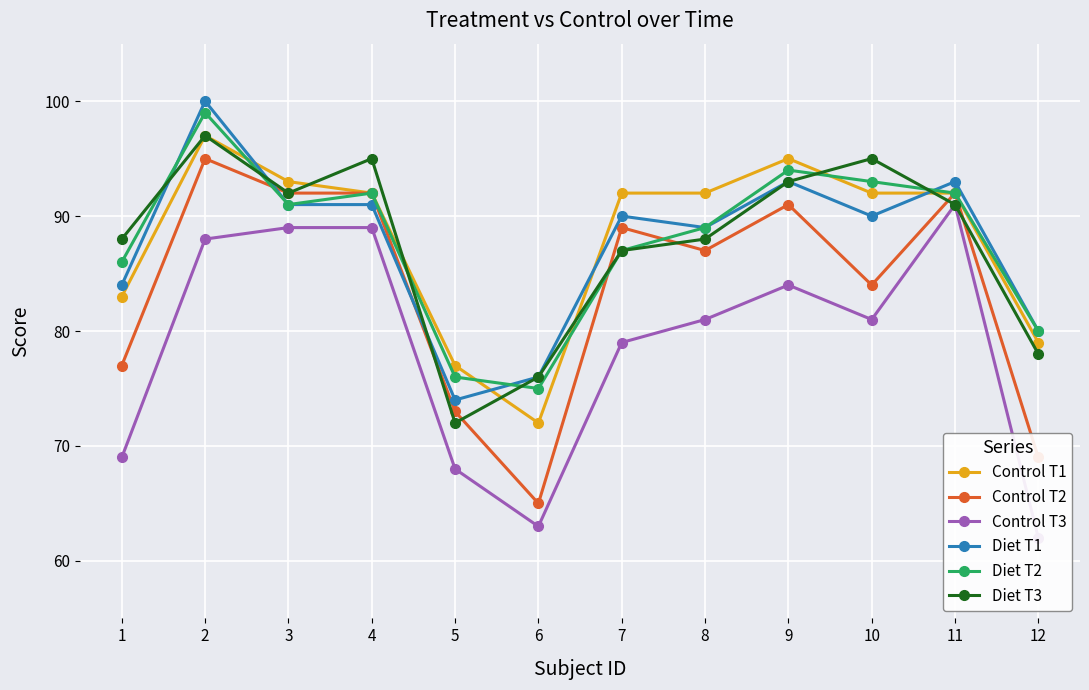

How many intersections are there between Diet T3 and Control T1?

6